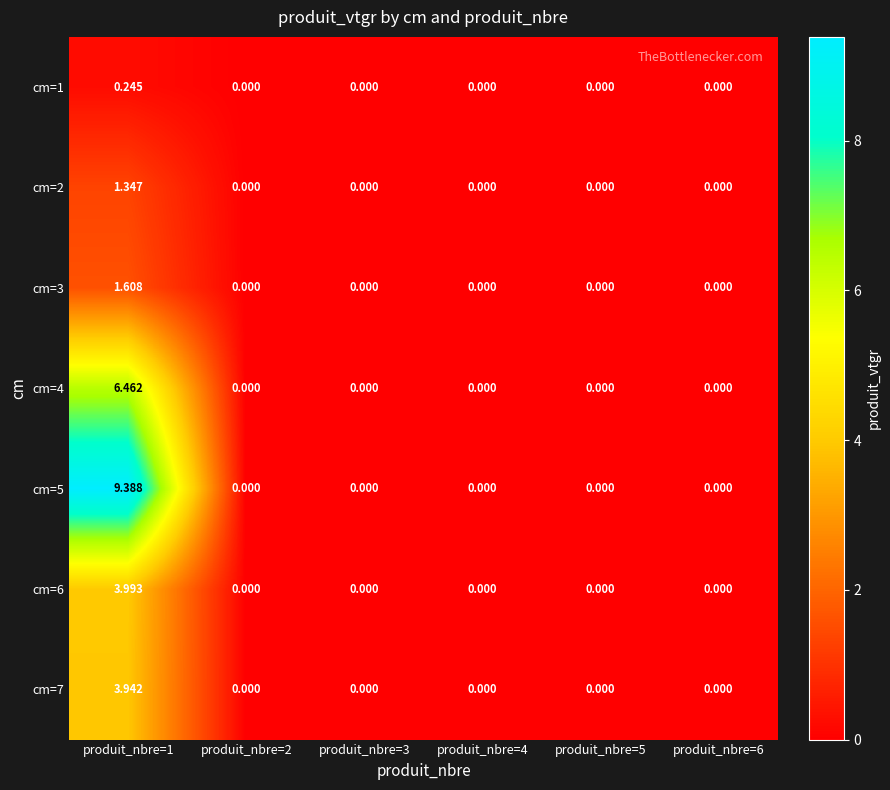

Count the number of data series in this chart.

7